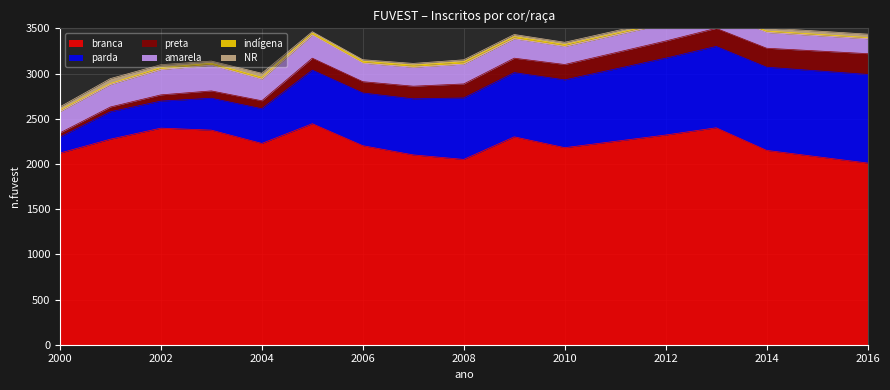

Which label corresponds to the smallest value in the chart?

2001